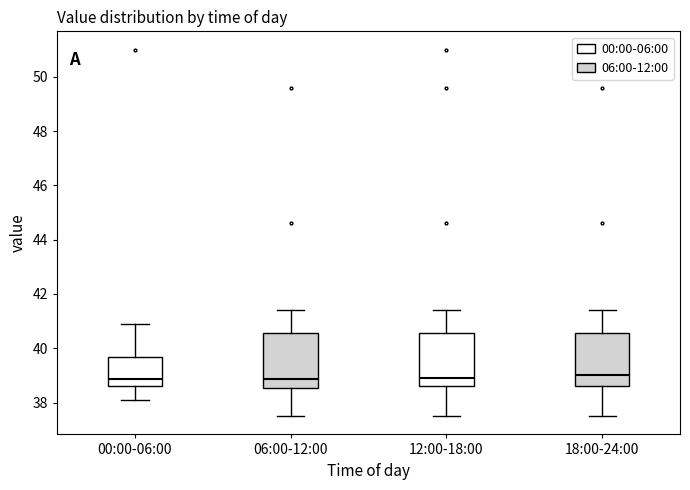

Reading left to right, read every box against the y-axis: the position of its median line, the range the box covers, and the ends of its whiskers. The values are not printed on the chart, so give them approximately, as read against the axis.

00:00-06:00: median 38.8, box 38.6 to 39.6, whiskers 38.2 to 41.0
06:00-12:00: median 38.8, box 38.6 to 40.6, whiskers 37.6 to 41.4
12:00-18:00: median 39.0, box 38.6 to 40.6, whiskers 37.6 to 41.4
18:00-24:00: median 39.0, box 38.6 to 40.6, whiskers 37.6 to 41.4